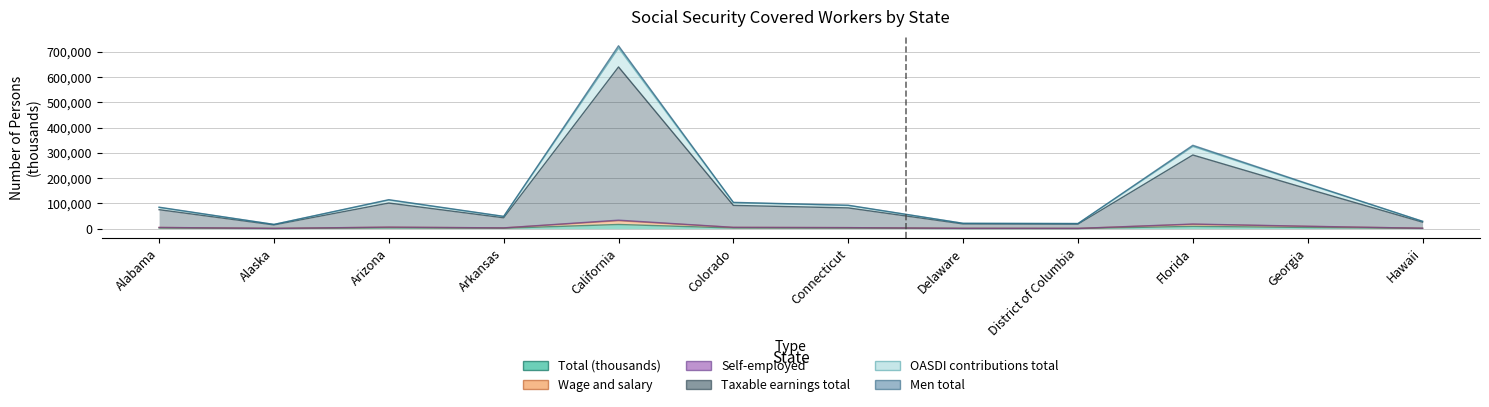

What is the sum of the Self-employed values at Arizona and District of Columbia?

6651.6